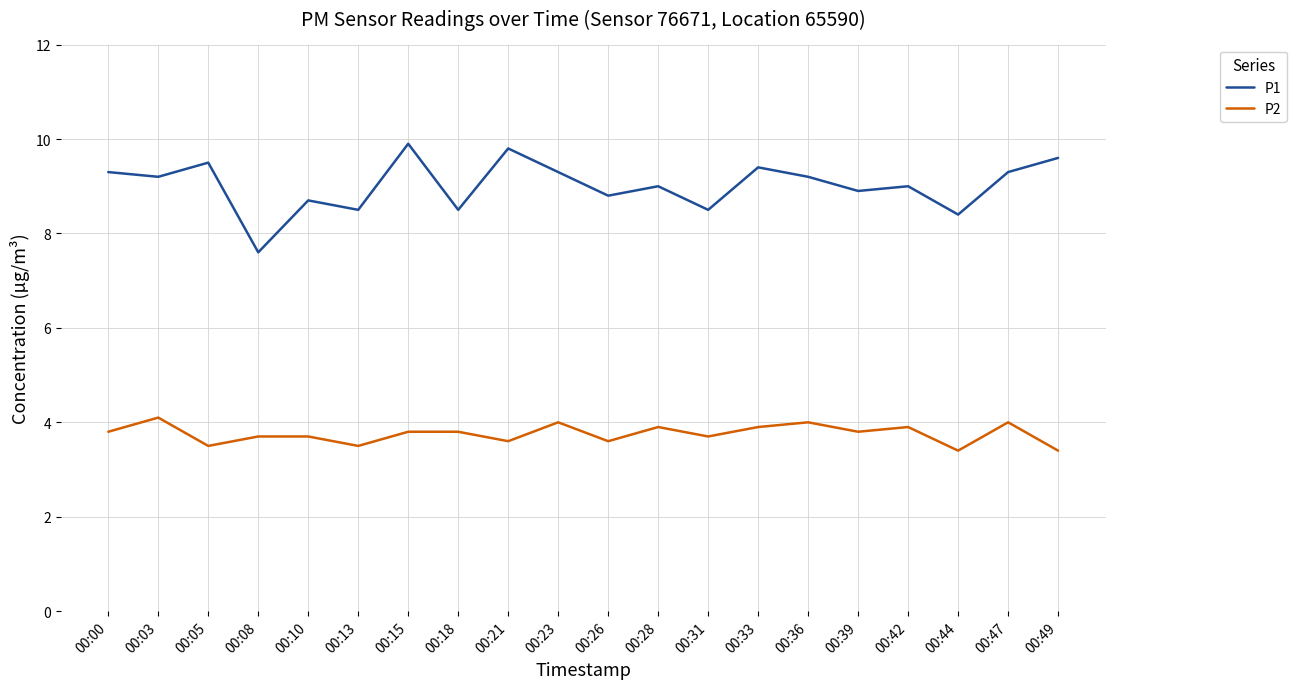

Which series has the largest range (max minus min)?

P1